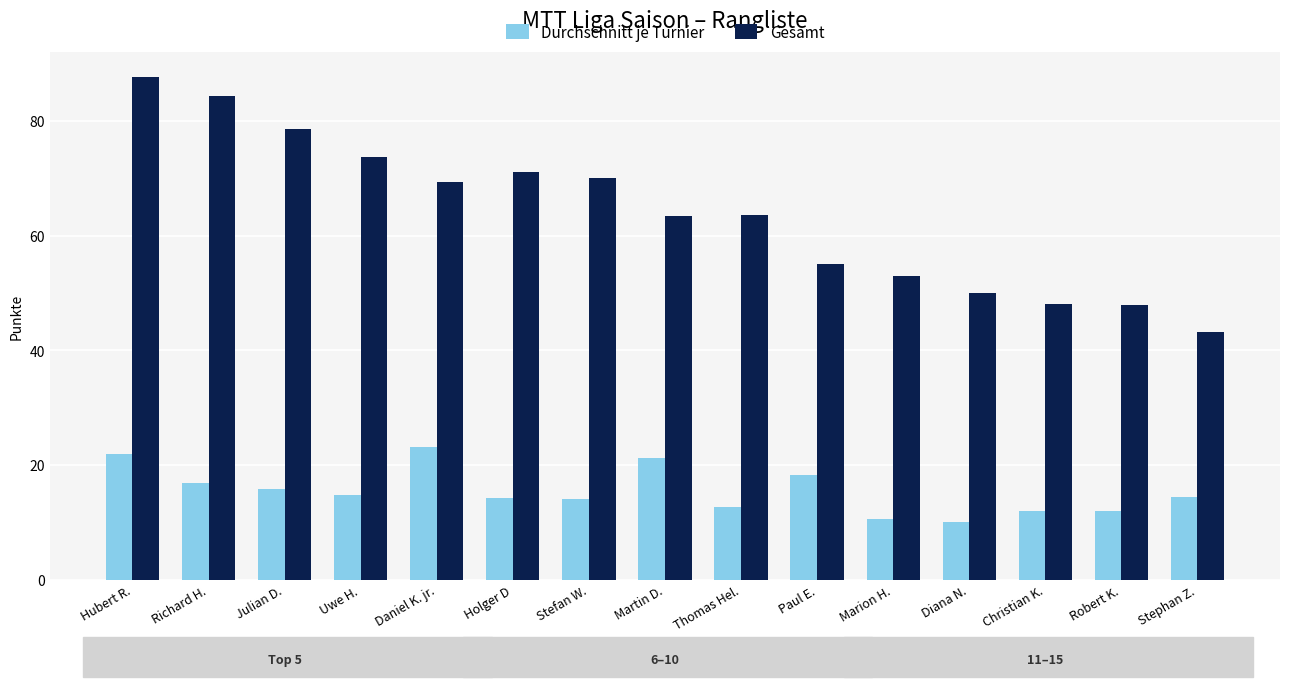

True or false: Durchschnitt je Turnier has a value of 22.3 at Stephan Z..

False